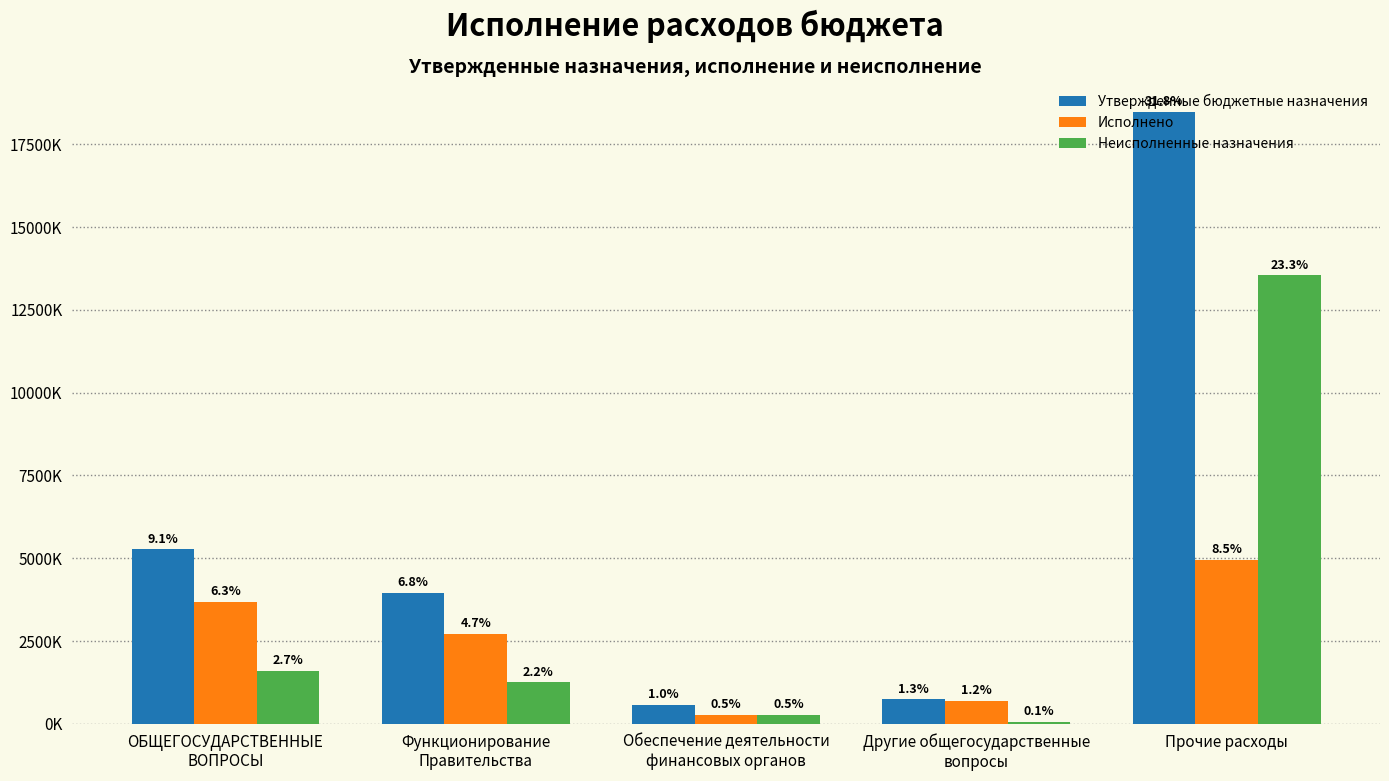

What is the sum of all Неисполненные назначения values?

16725718.9